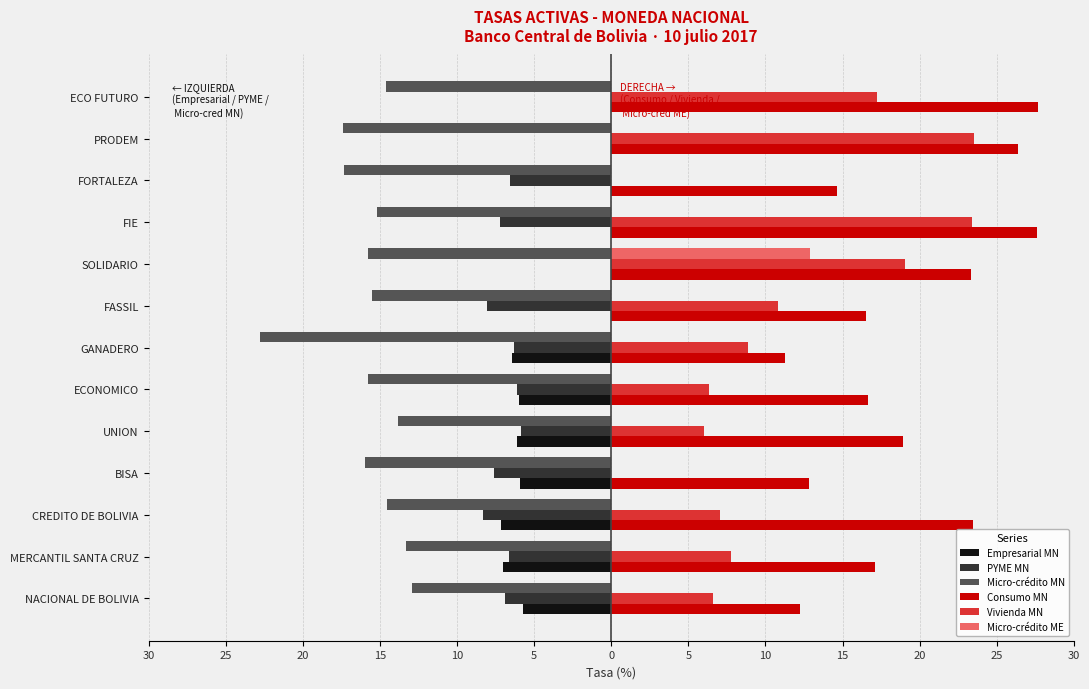

Reading left to right, transcribe all the data shown in this chart.

Empresarial MN: -5.7	-7.0	-7.2	-5.9	-6.1	-6.0	-6.4	0.0	0.0	0.0	0.0	0.0	0.0
PYME MN: -6.9	-6.6	-8.3	-7.6	-5.9	-6.1	-6.3	-8.1	0.0	-7.2	-6.6	0.0	0.0
Micro-crédito MN: -12.9	-13.3	-14.5	-15.9	-13.8	-15.8	-22.8	-15.5	-15.8	-15.2	-17.3	-17.4	-14.6
Consumo MN: 12.2	17.1	23.5	12.8	18.9	16.7	11.3	16.5	23.3	27.6	14.7	26.4	27.7
Vivienda MN: 6.6	7.7	7.1	0.0	6.0	6.3	8.9	10.8	19.1	23.4	0.0	23.5	17.2
Micro-crédito ME: 0.0	0.0	0.0	0.0	0.0	0.0	0.0	0.0	12.9	0.0	0.0	0.0	0.0